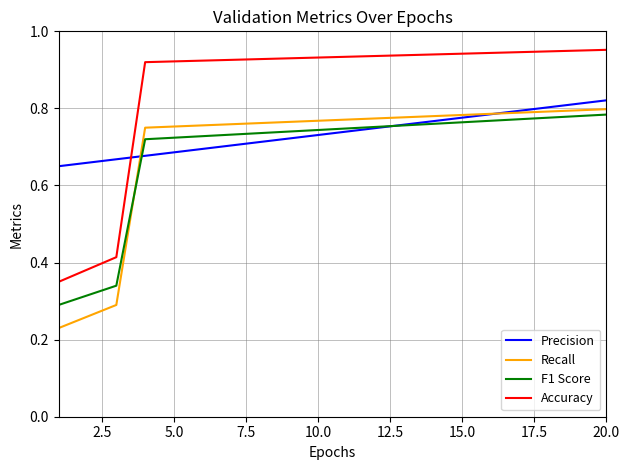

How many distinct data groups are displayed?

4